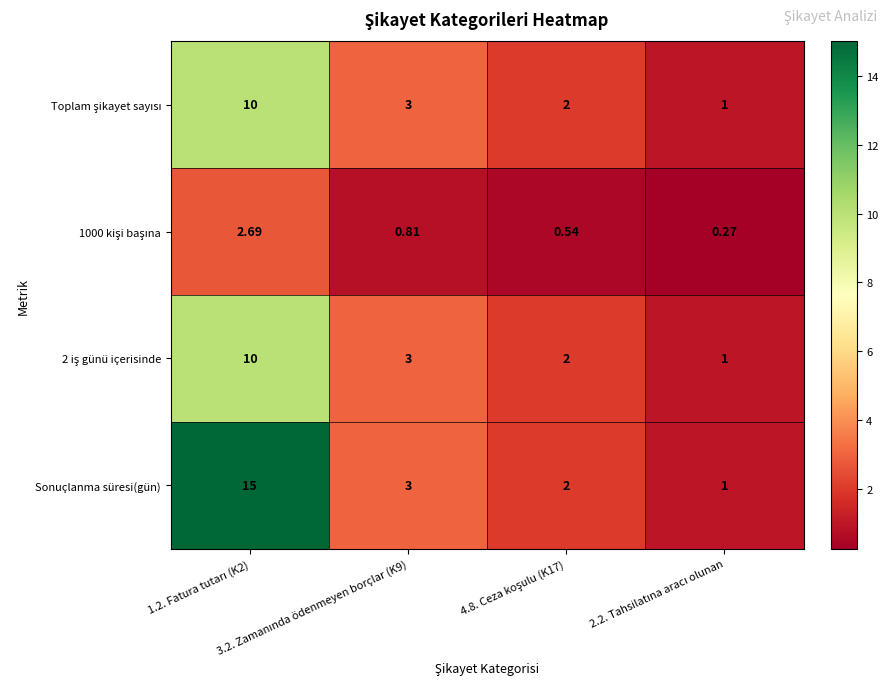

Which series has the largest total across all categories?

Sonuçlanma süresi(gün)